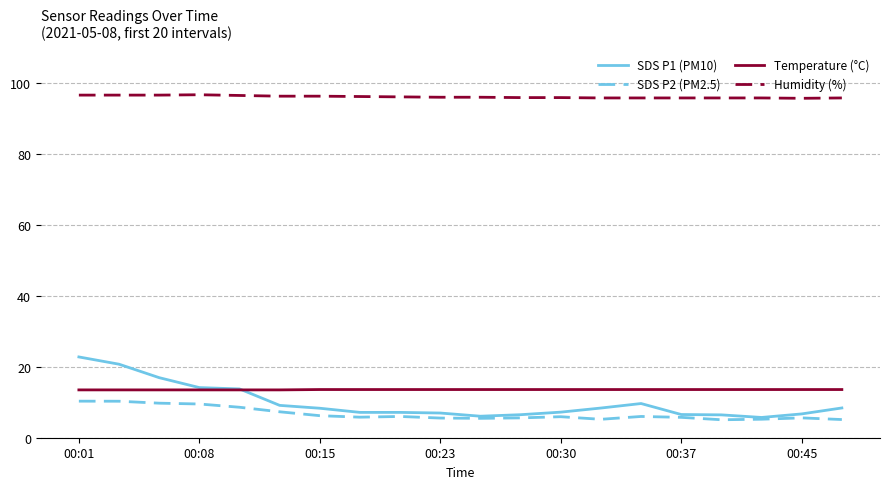

What is the highest value of the Temperature (°C) series?

13.6